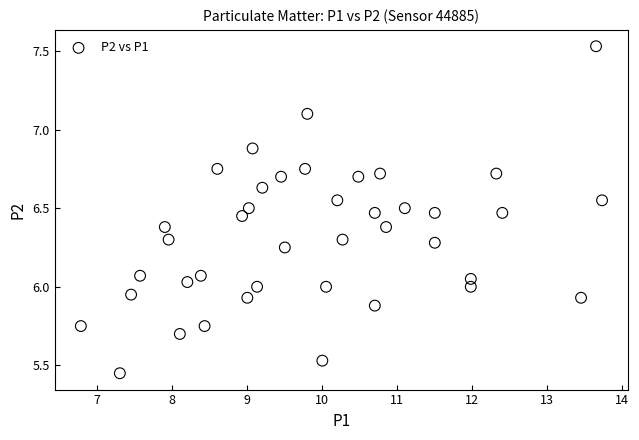

What is the range of Y values (max minus min)?

2.1